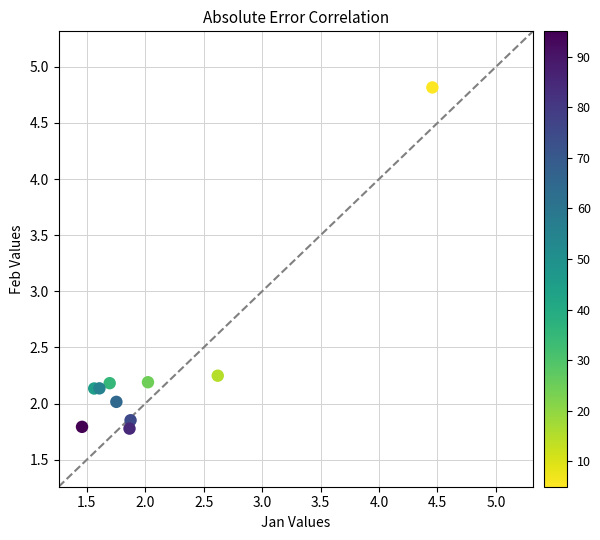

What is the range of Y values (max minus min)?

3.0